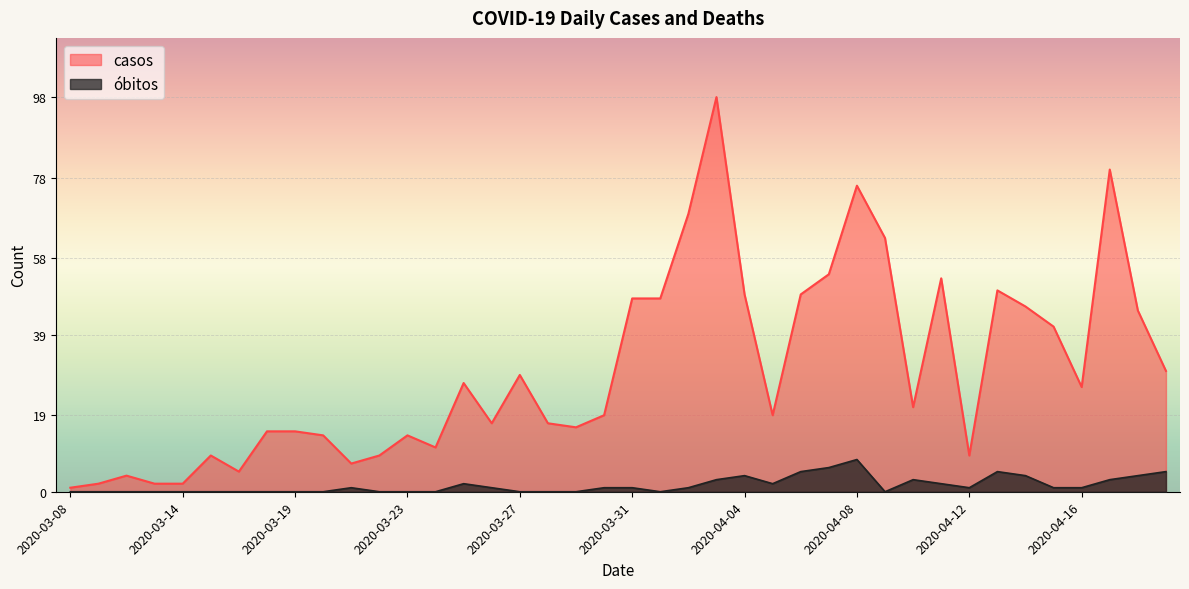

How many series are shown in this chart?

2